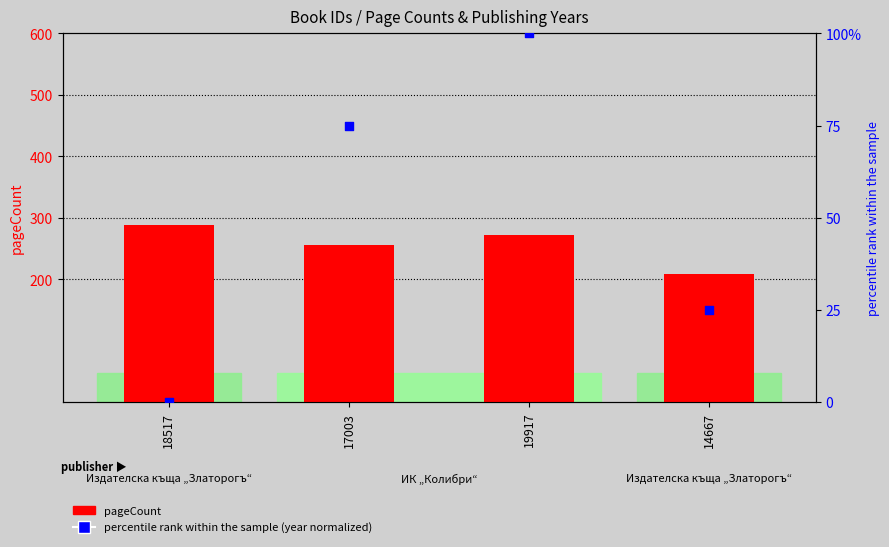

Which series has the largest Y range (max minus min)?

percentile rank within the sample